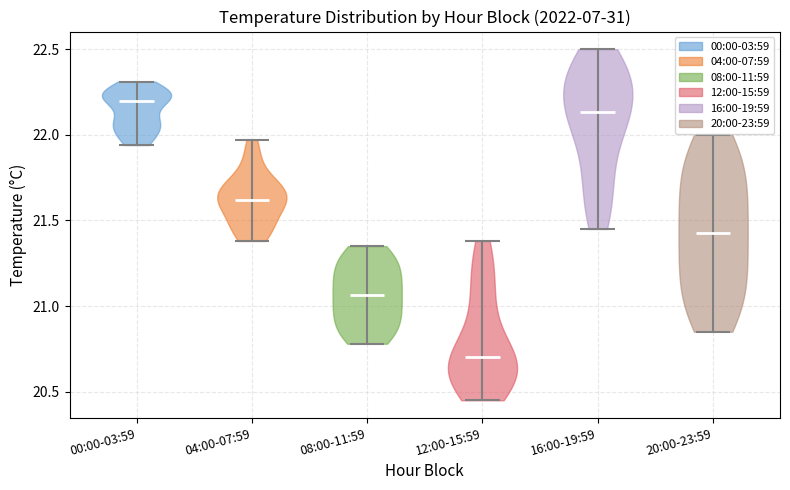

Reading left to right, read every violin against the y-axis: where its median line is, and the lowest and highest points it reaches. The values are not printed on the chart, so give them approximately, as read against the axis.

00:00-03:59: median line 22.20, lowest point 21.95, highest point 22.30
04:00-07:59: median line 21.60, lowest point 21.40, highest point 21.95
08:00-11:59: median line 21.05, lowest point 20.80, highest point 21.35
12:00-15:59: median line 20.70, lowest point 20.45, highest point 21.40
16:00-19:59: median line 22.15, lowest point 21.45, highest point 22.50
20:00-23:59: median line 21.45, lowest point 20.85, highest point 22.00